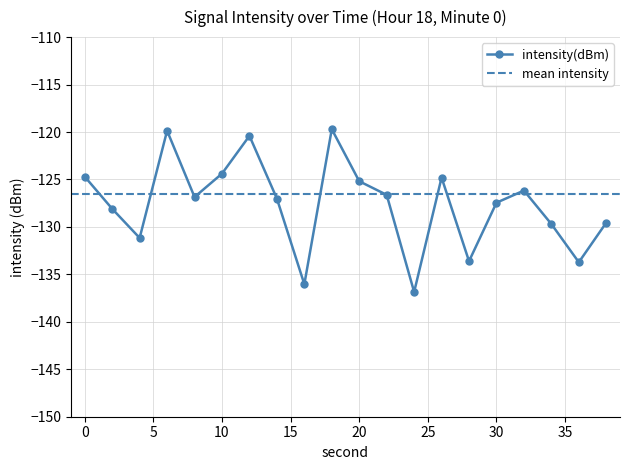

Does the chart display data point markers on the line(s)?

Yes